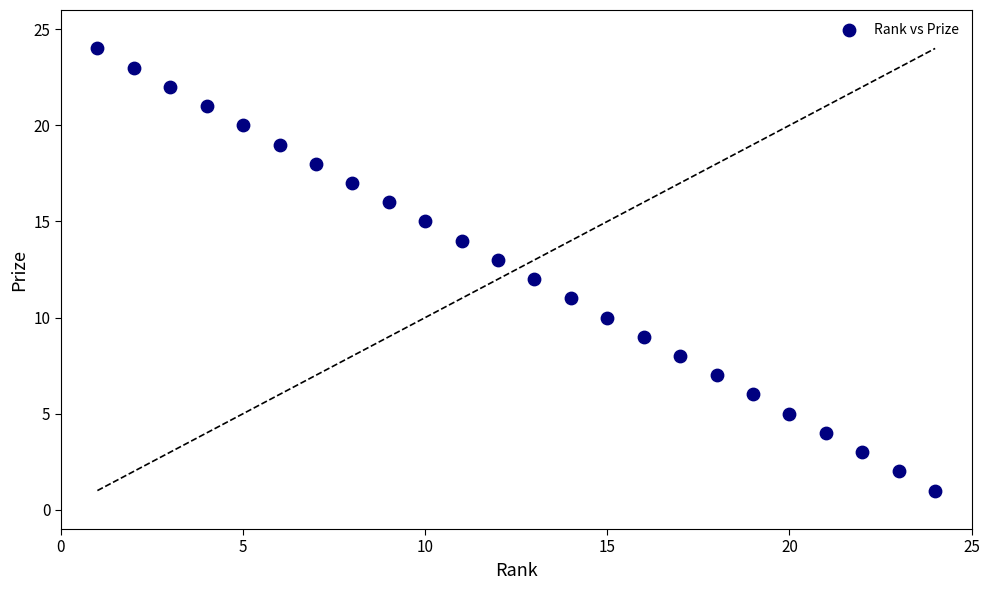

What is the range of X values (max minus min)?

23